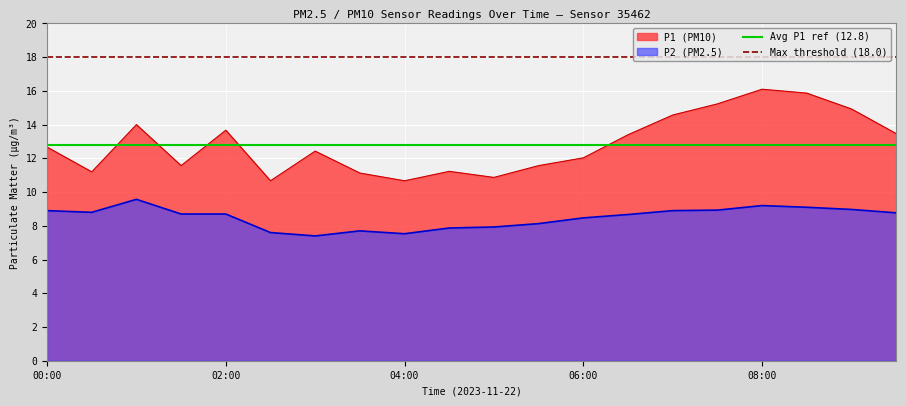

How many distinct data groups are displayed?

2